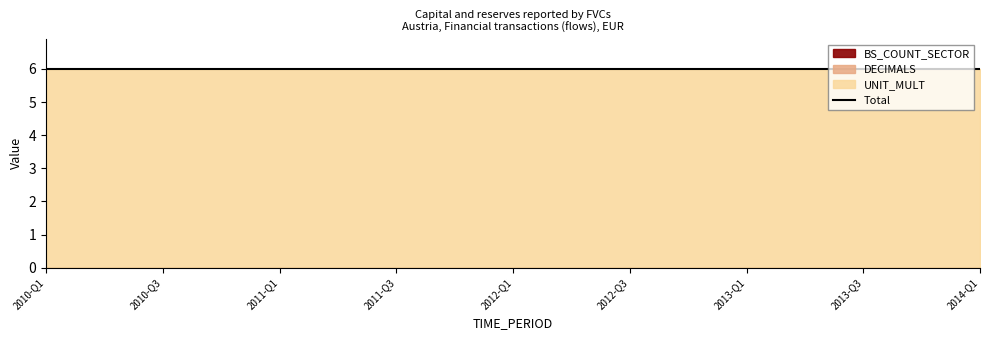

True or false: BS_COUNT_SECTOR has more than 0 interior local peaks.

False